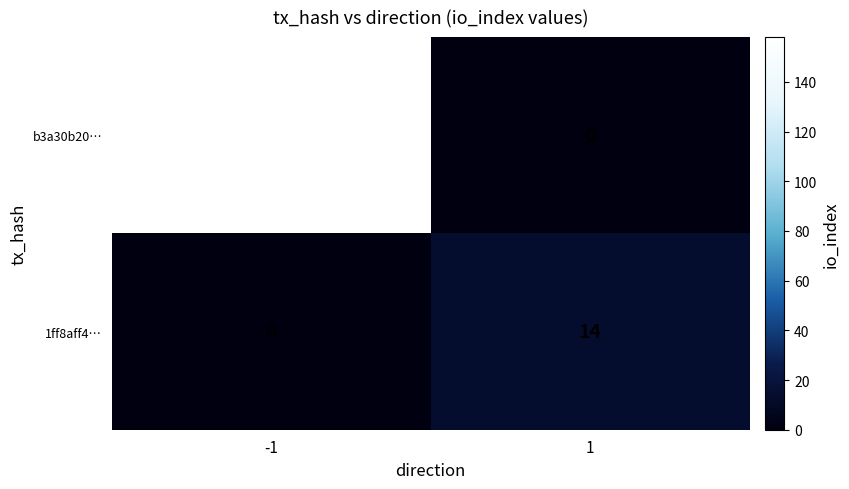

What is the difference between the 1ff8aff4… values at 1 and -1?

14